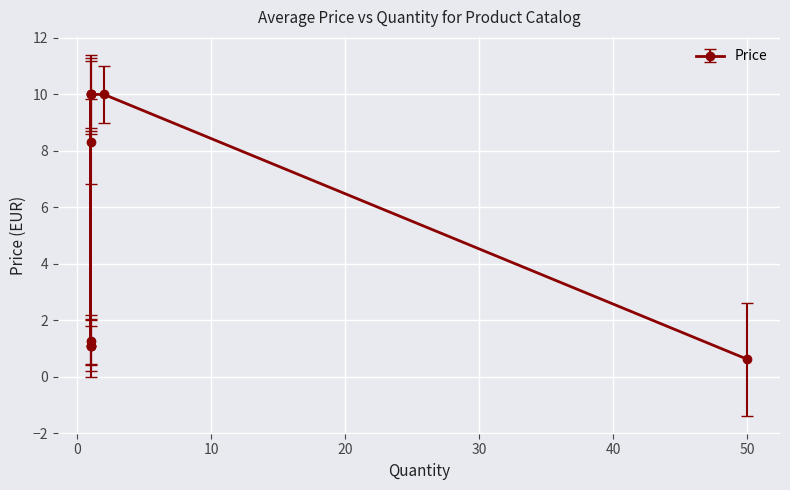

What is the greatest value displayed?

10.0